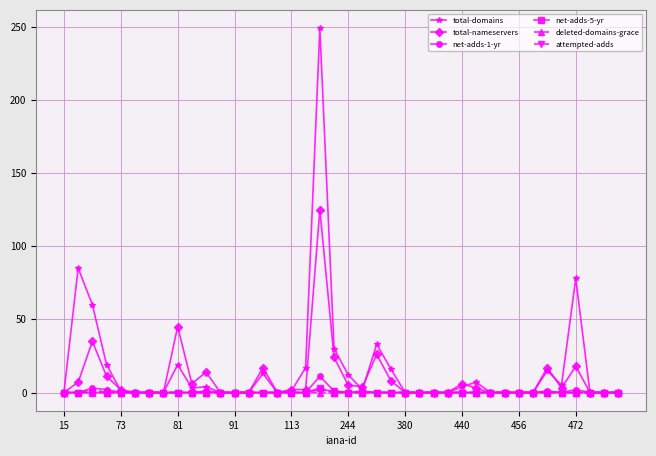

How many values in the deleted-domains-grace series exceed 0?

1